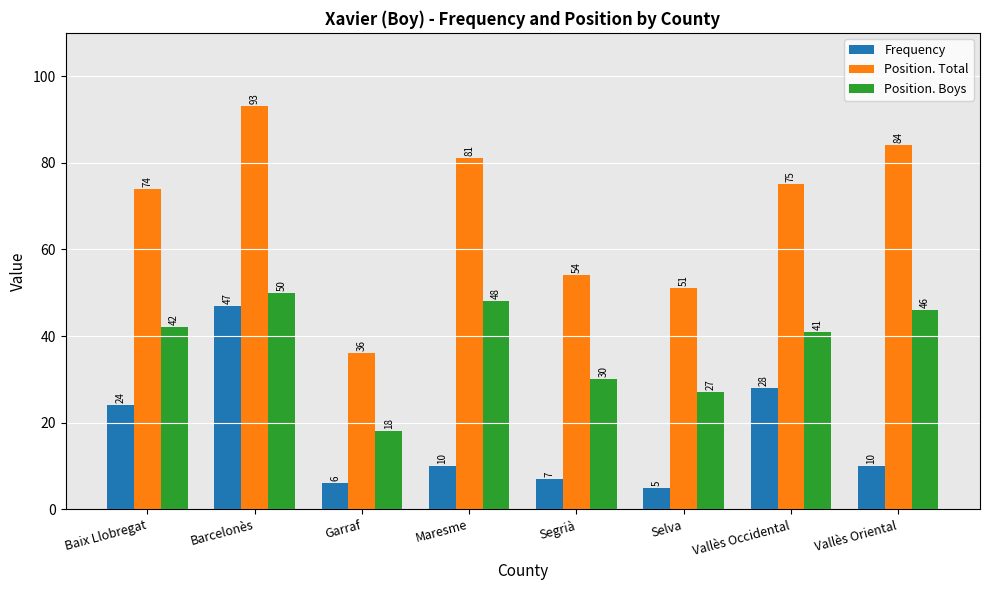

At Segrià, list the series in order from smallest to largest.

Frequency, Position. Boys, Position. Total